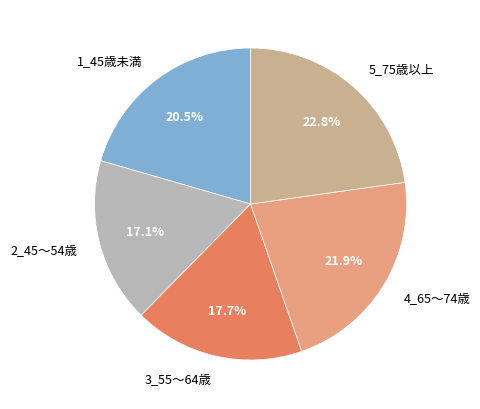

Rank the categories by value from lowest to highest.

2_45～54歳, 3_55～64歳, 1_45歳未満, 4_65～74歳, 5_75歳以上